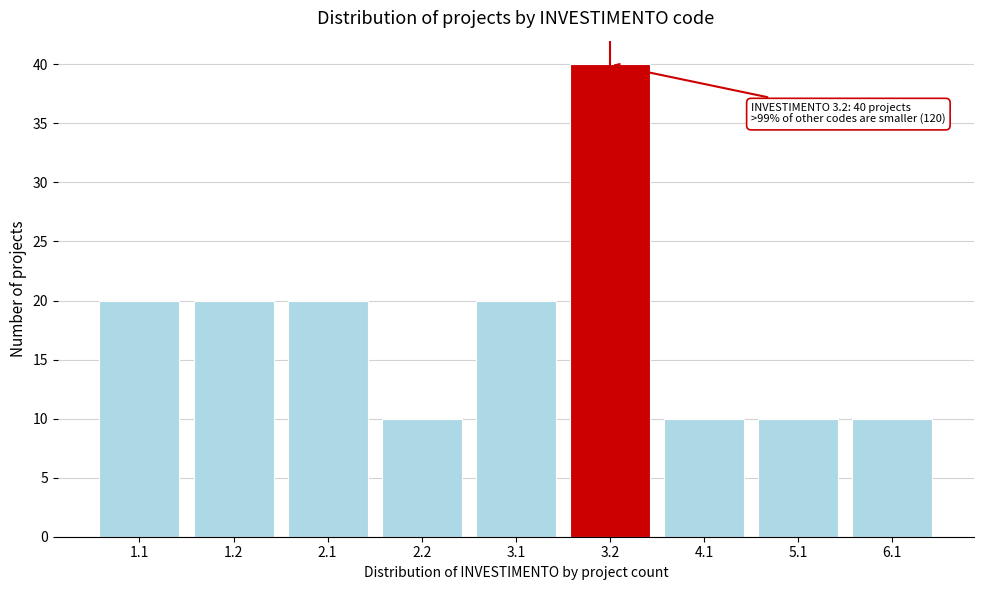

Reading right to left, extract all data points from this chart.

6.1=10	5.1=10	4.1=10	3.2=40	3.1=20	2.2=10	2.1=20	1.2=20	1.1=20